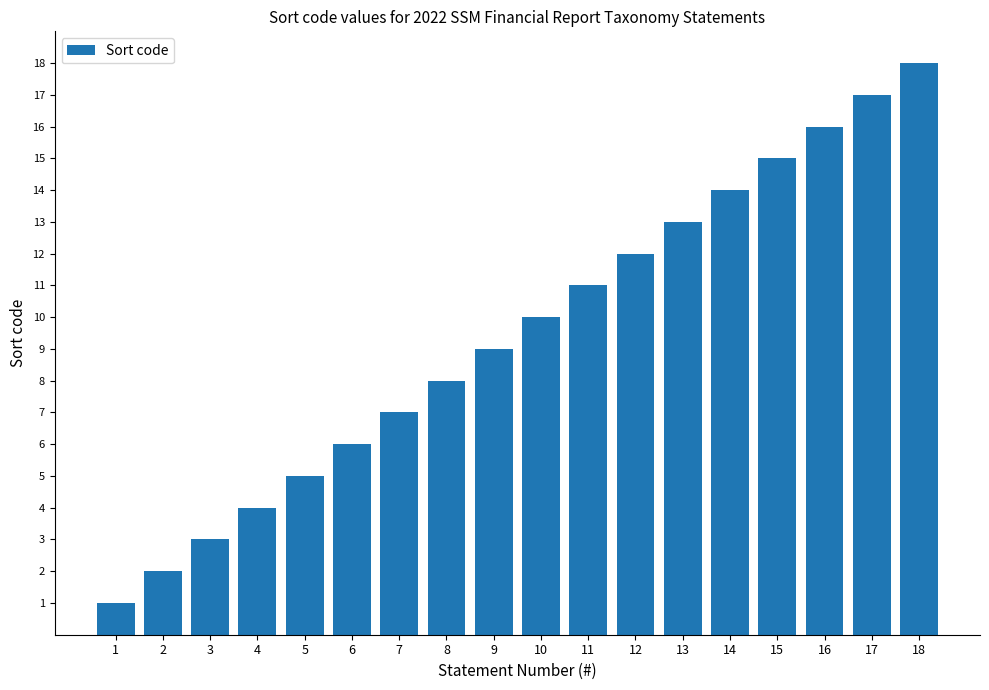

Rank the categories by value from highest to lowest.

18, 17, 16, 15, 14, 13, 12, 11, 10, 9, 8, 7, 6, 5, 4, 3, 2, 1